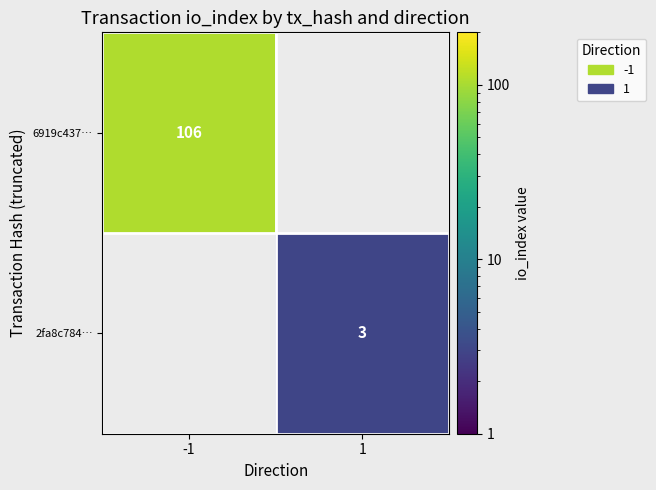

Is the value of 2fa8c784… at 1 greater than the value of 6919c437… at -1?

No